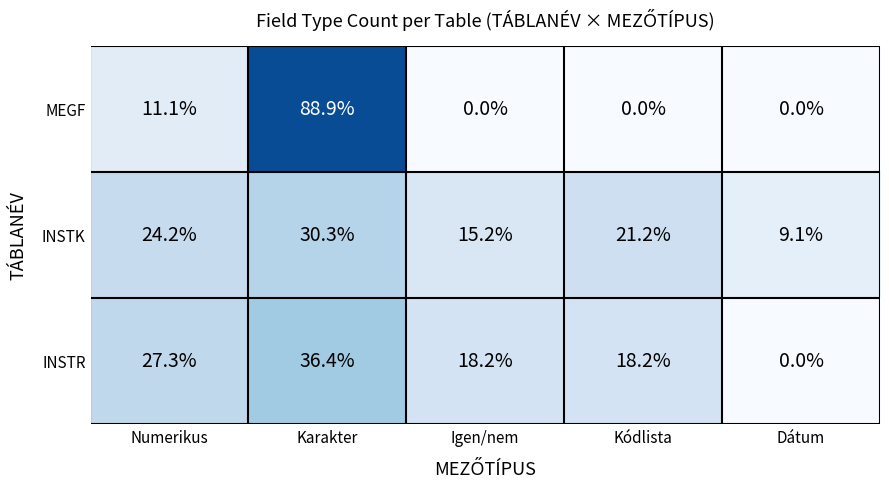

Reading right to left, list all the values displayed in this chart.

MEGF: 0.0	0.0	0.0	88.9	11.1
INSTK: 9.1	21.2	15.2	30.3	24.2
INSTR: 0.0	18.2	18.2	36.4	27.3